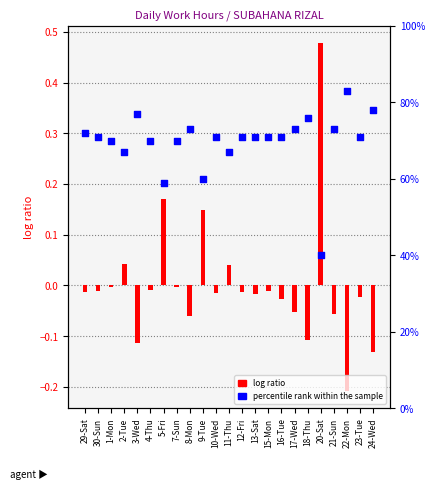

What are all the series names shown in the legend?

log ratio, percentile rank within the sample